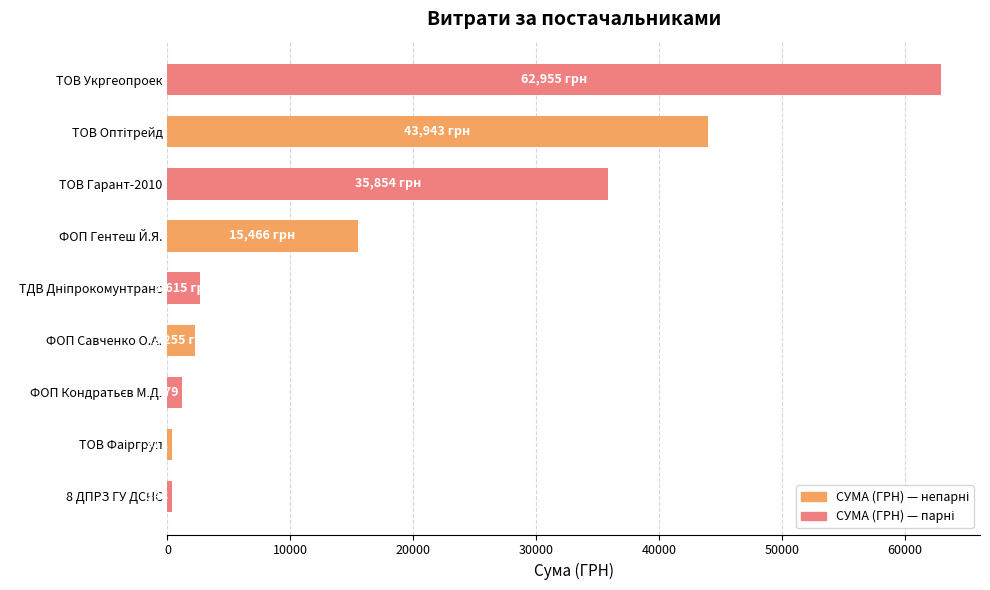

How many distinct data groups are displayed?

1